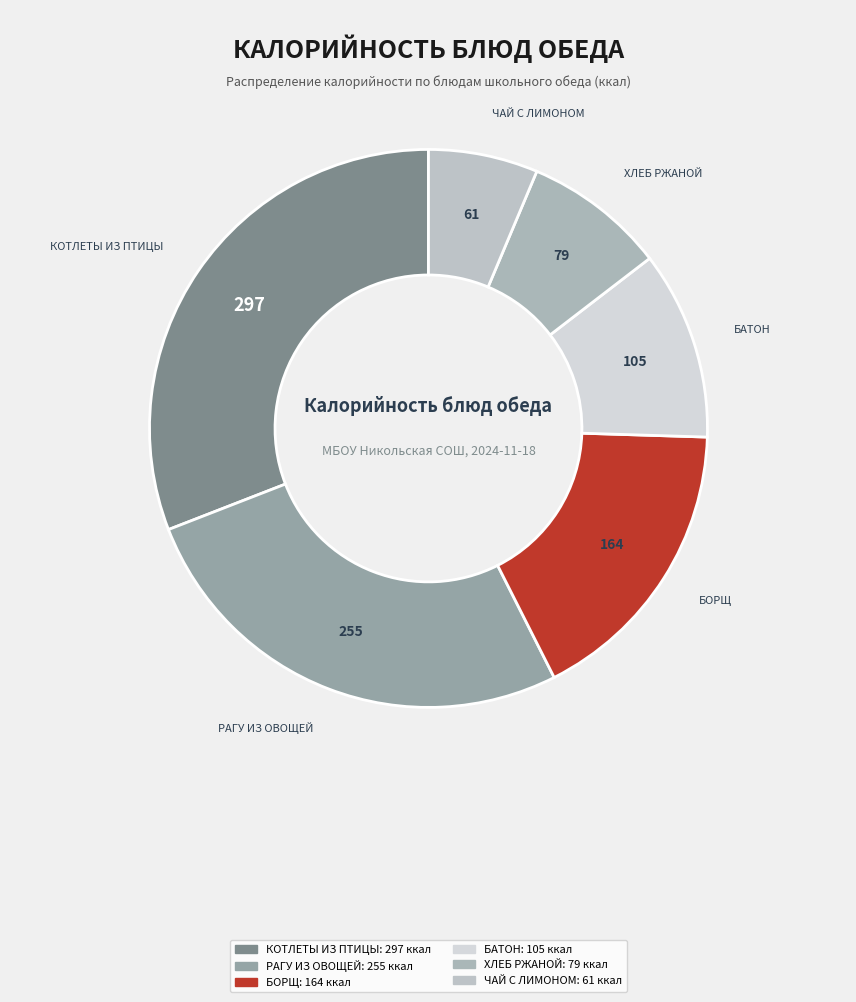

Which slice is the largest?

КОТЛЕТЫ ИЗ ПТИЦЫ